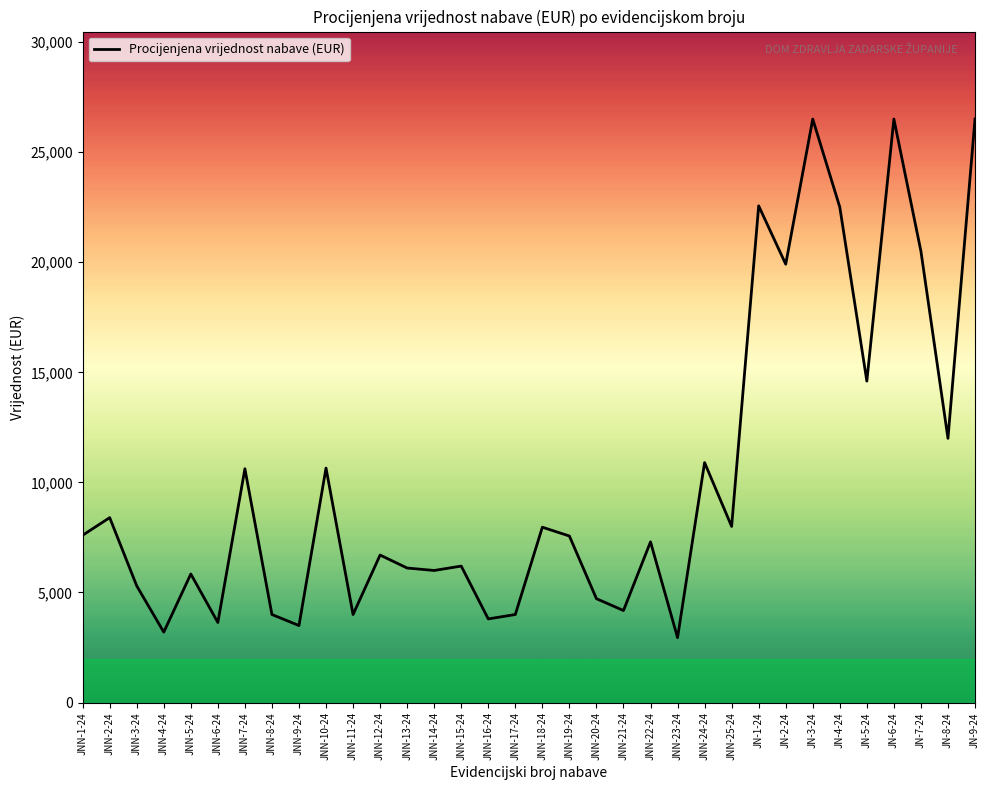

Which has a higher value, JNN-15-24 or JNN-25-24?

JNN-25-24